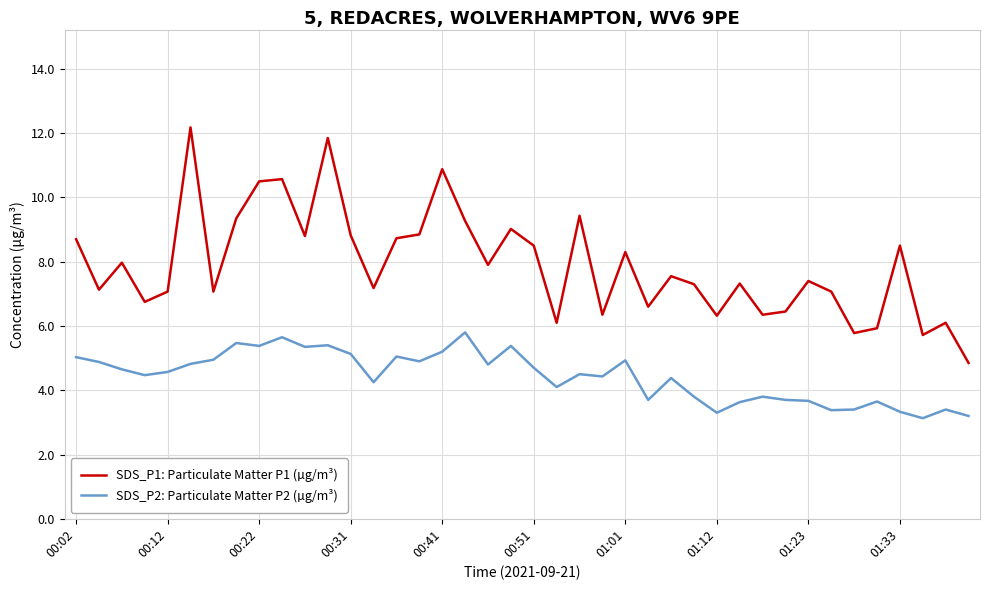

What is the sum of all SDS_P1: Particulate Matter P1 (µg/m³) values?

316.5